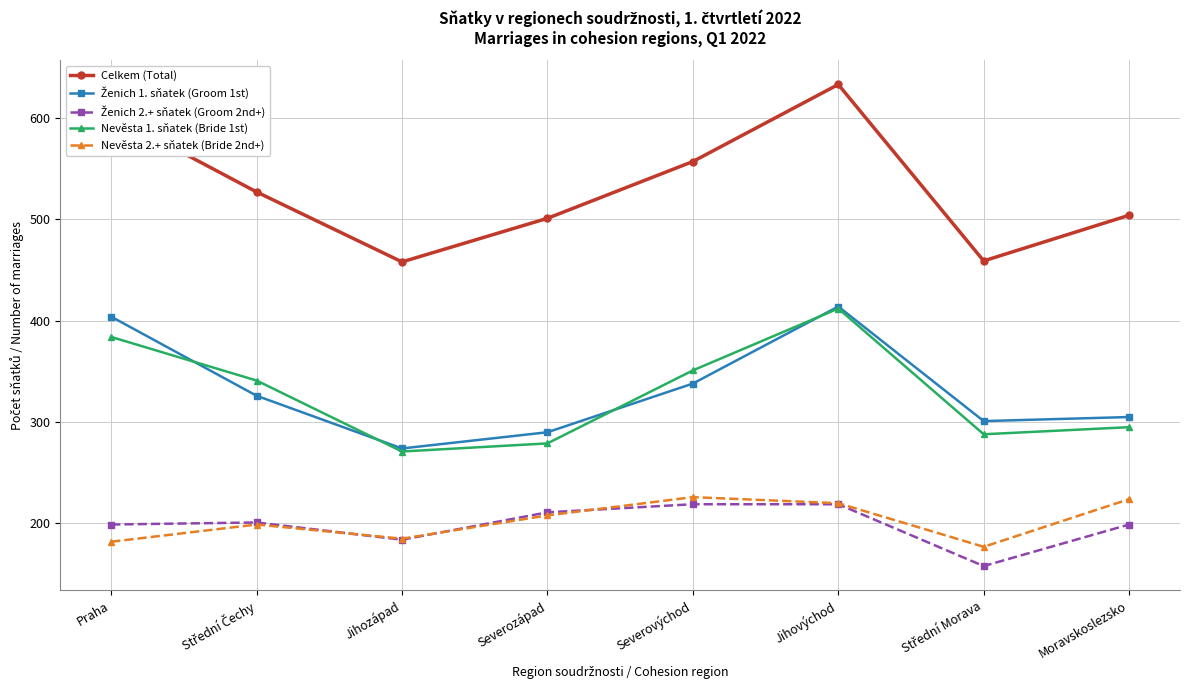

The value of Nevěsta 1. sňatek (Bride 1st) at Severozápad is 430. True or false?

False